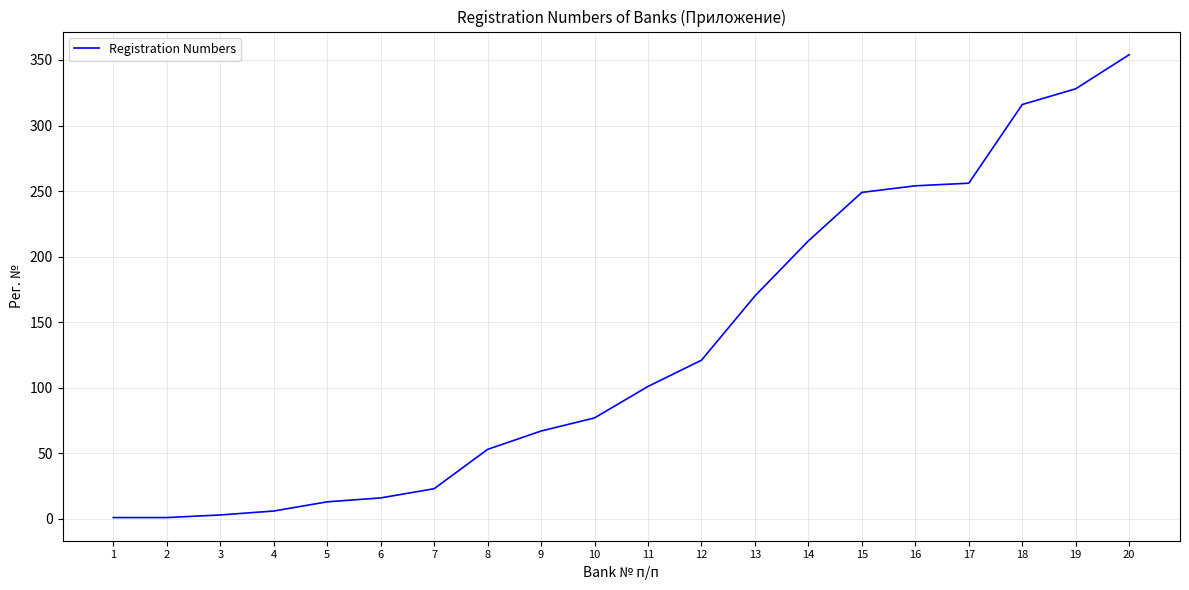

The chart shows a value of 36 at 8. True or false?

False